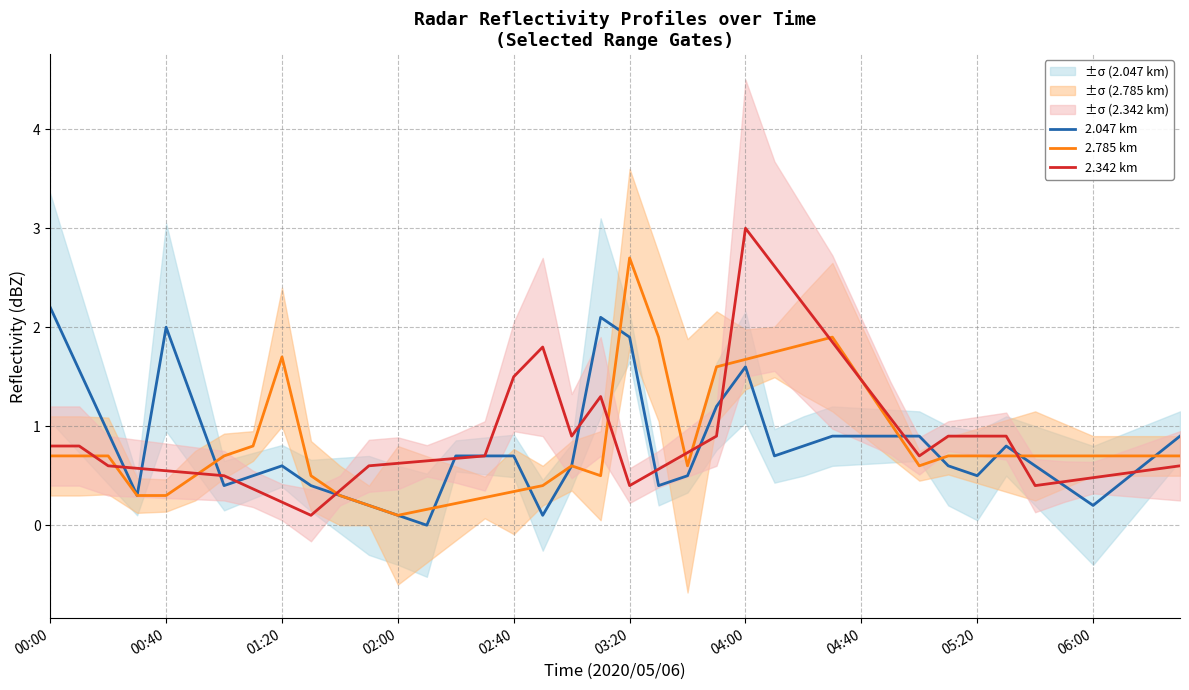

What is the label of the 4th point from the left?

02:00